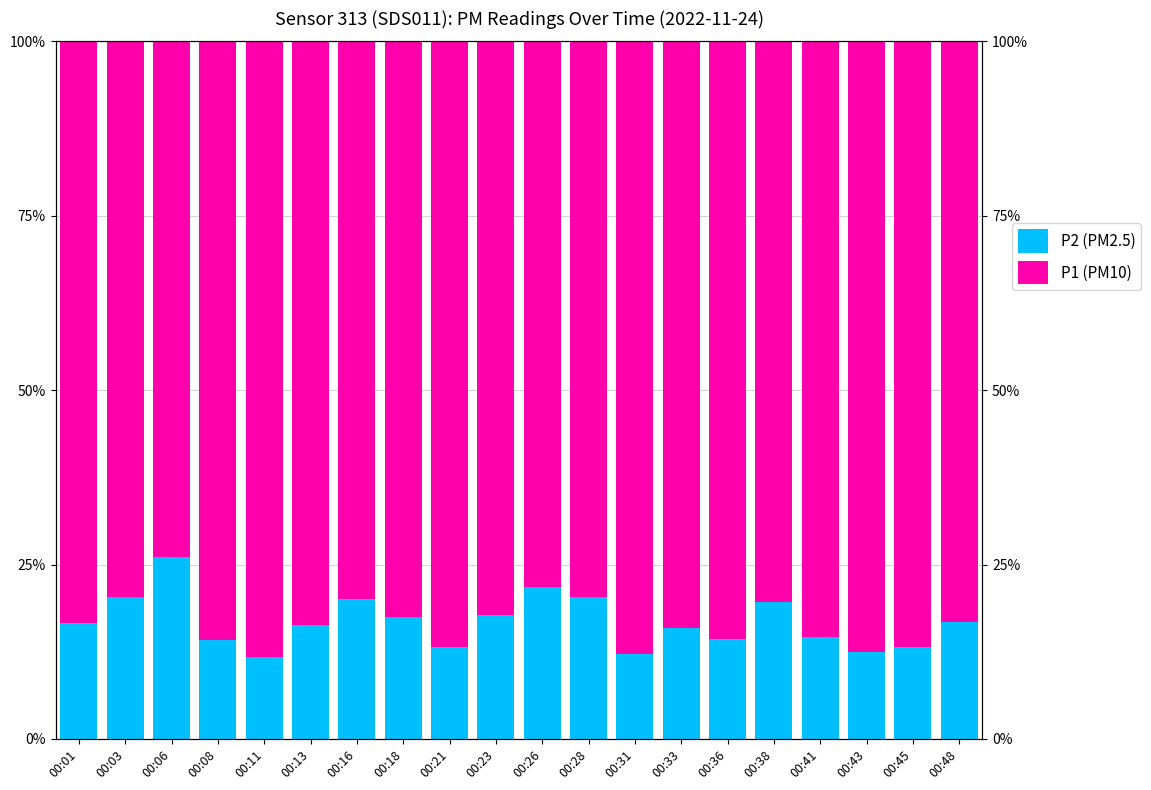

Which series has the widest spread of values?

P2 (PM2.5)